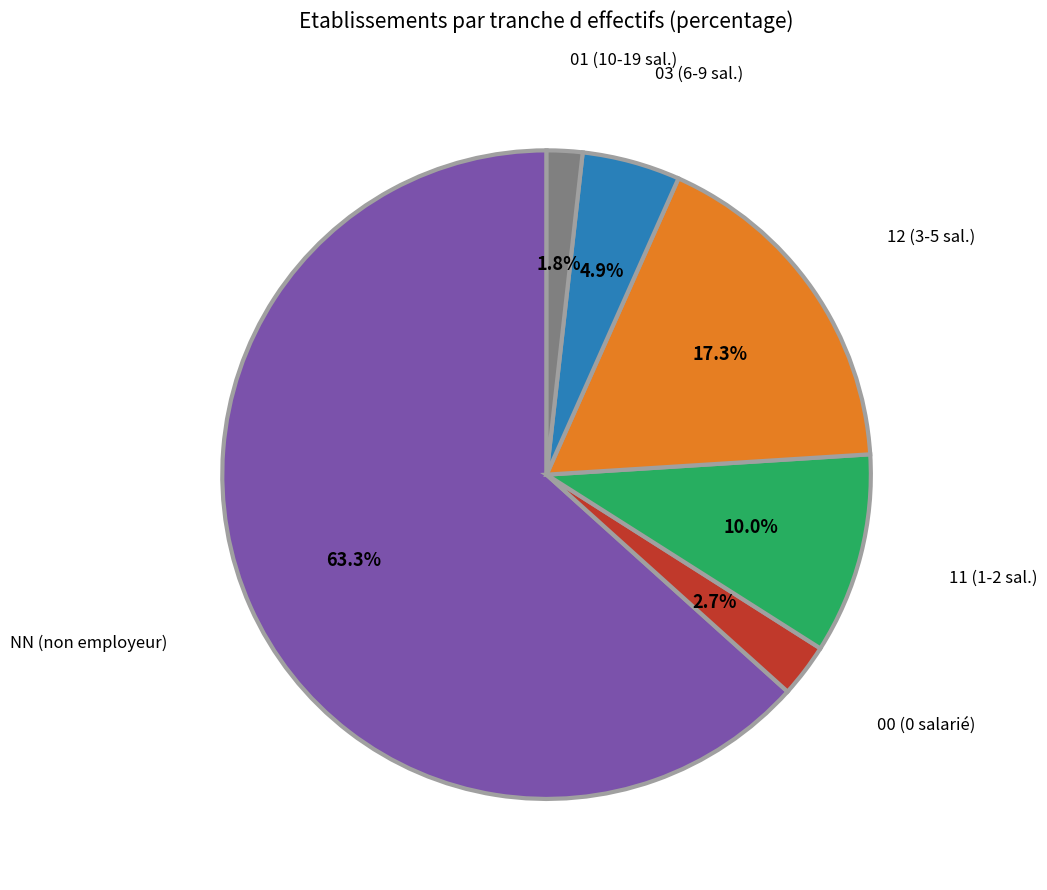

How many segments does this pie chart have?

6